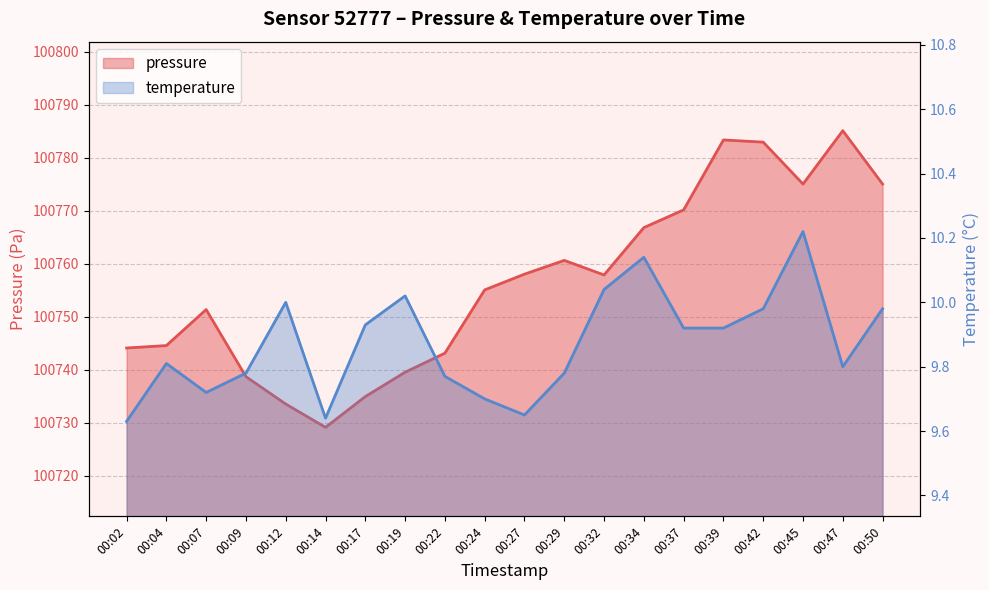

What is the minimum value for pressure?

100729.2